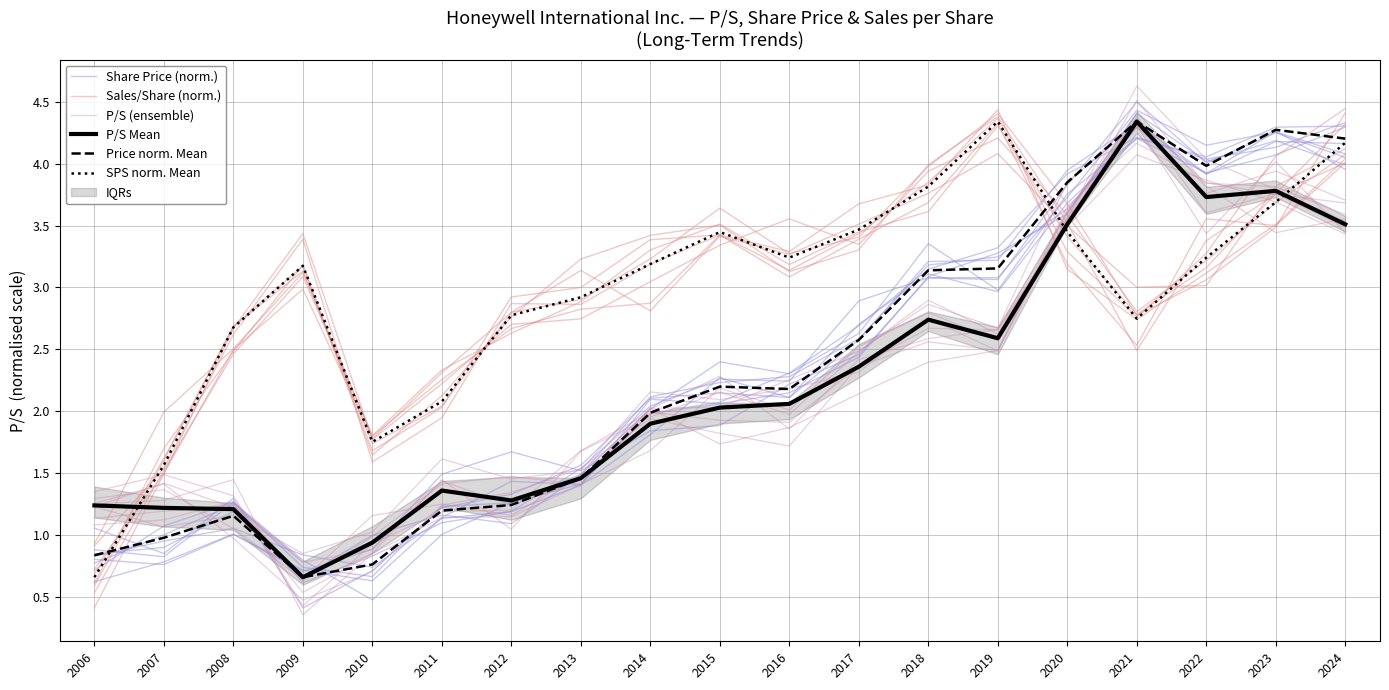

What are all the series names shown in the legend?

Share Price (norm.), Sales/Share (norm.), P/S (ensemble), P/S Mean, Price norm. Mean, SPS norm. Mean